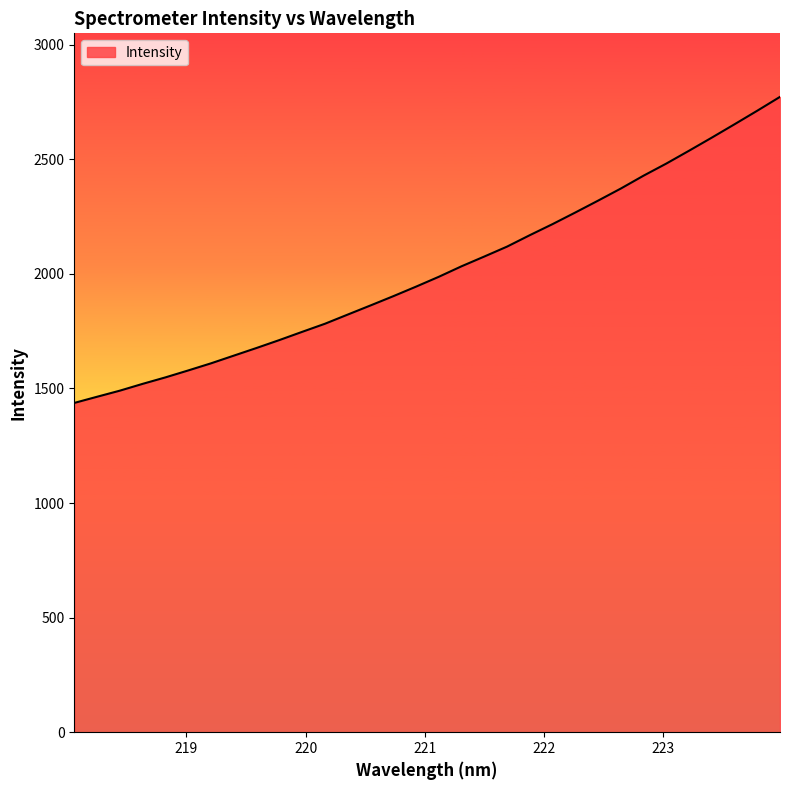

What is the greatest value displayed?

2772.2